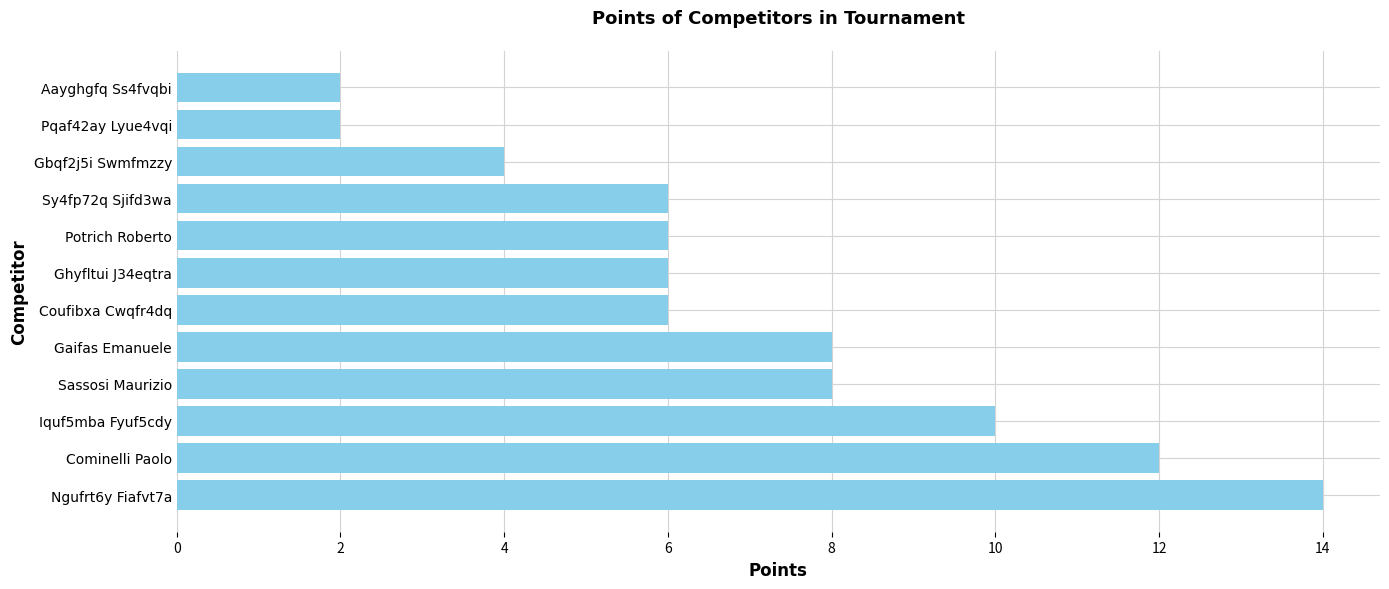

Are the bars grouped side by side (vs. stacked)?

No